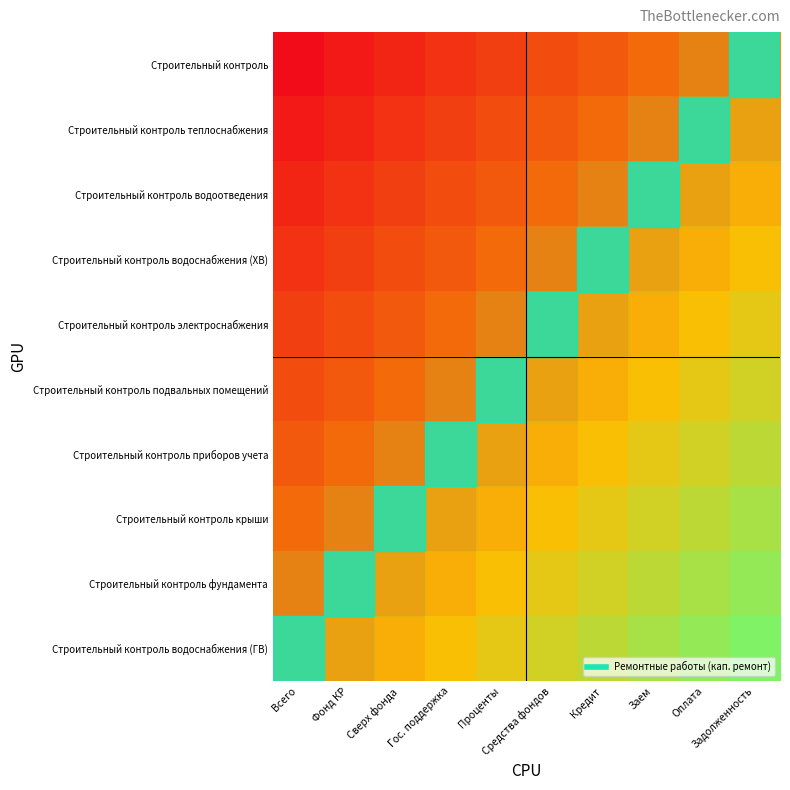

List the labels in order of row_8 value, largest first.

Задолженность, Оплата, Заем, Кредит, Средства фондов, Проценты, Гос. поддержка, Сверх фонда, Фонд КР, Всего